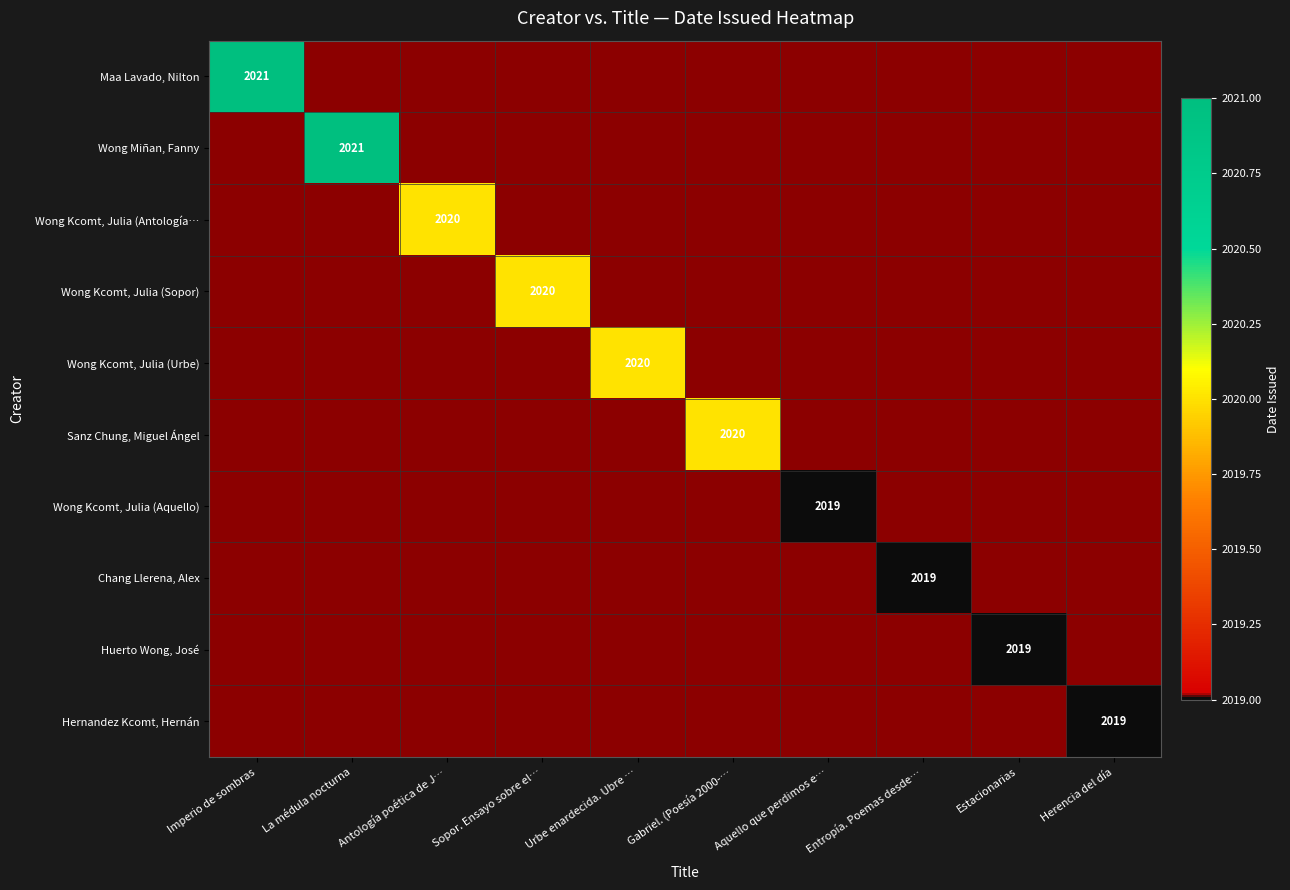

What is the spread (max minus min) of values at La médula nocturna?

2021